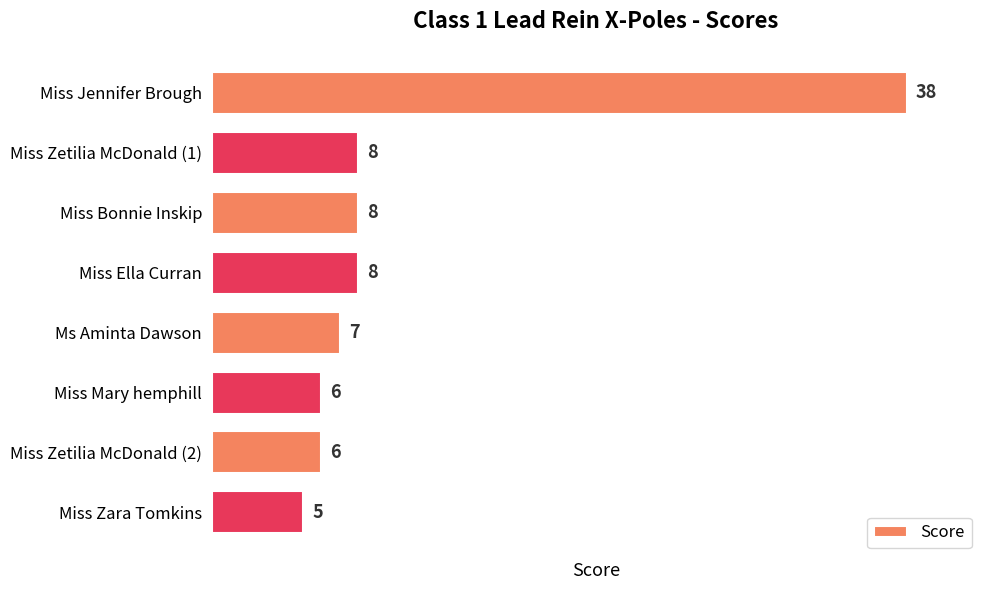

What value does the data have at Miss Bonnie Inskip, to the nearest 10?

10